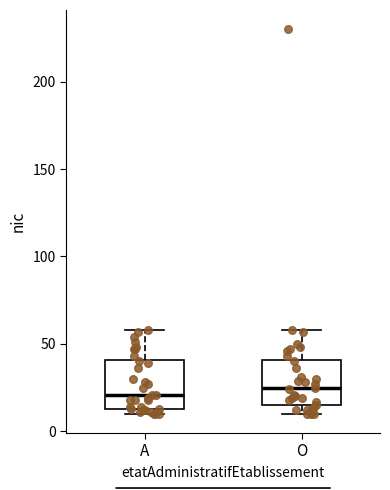

Reading left to right, read every box against the y-axis: the position of its median line, the range the box covers, and the ends of its whiskers. The values are not printed on the chart, so give them approximately, as read against the axis.

A: median 20, box 15 to 40, whiskers 10 to 60
O: median 25, box 15 to 40, whiskers 10 to 60